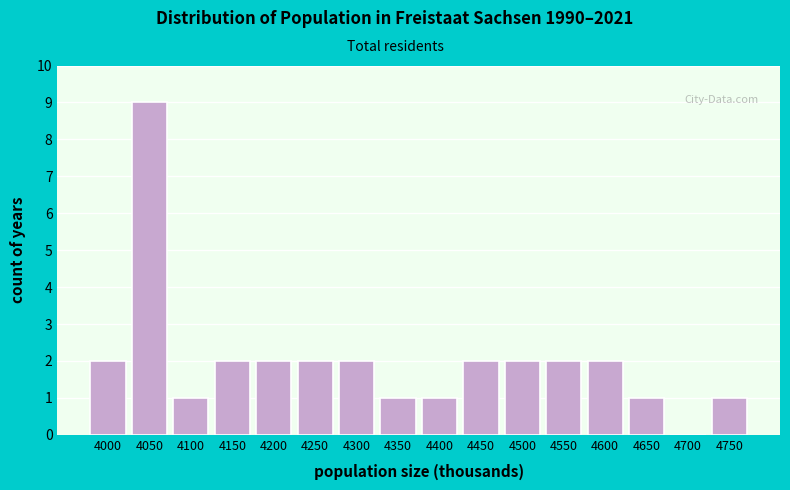

Reading right to left, list all the values displayed in this chart.

4750=1	4700=0	4650=1	4600=2	4550=2	4500=2	4450=2	4400=1	4350=1	4300=2	4250=2	4200=2	4150=2	4100=1	4050=9	4000=2